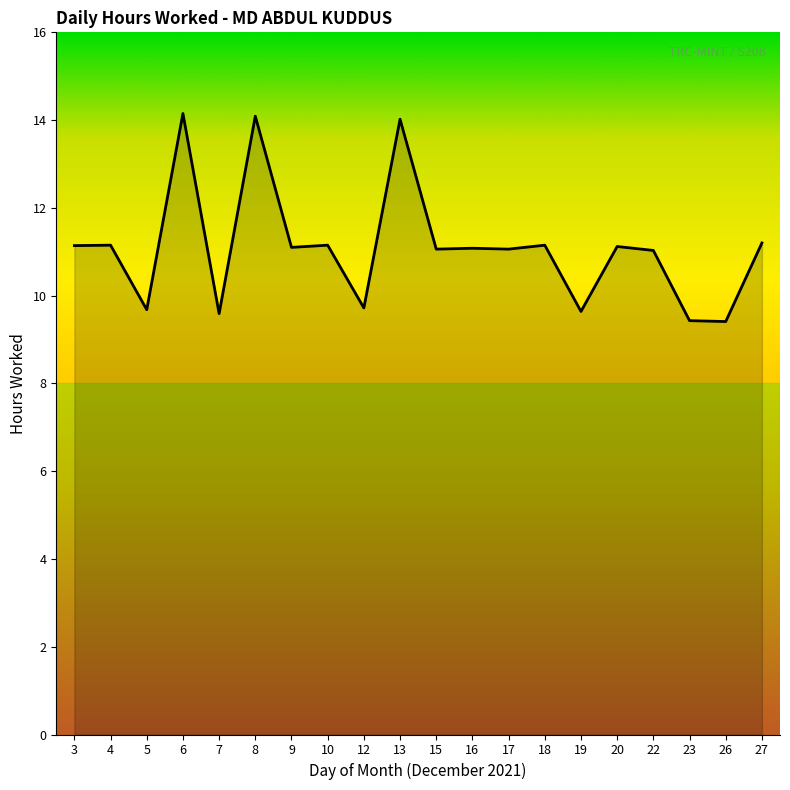

What is the difference between the maximum and minimum values?

4.7